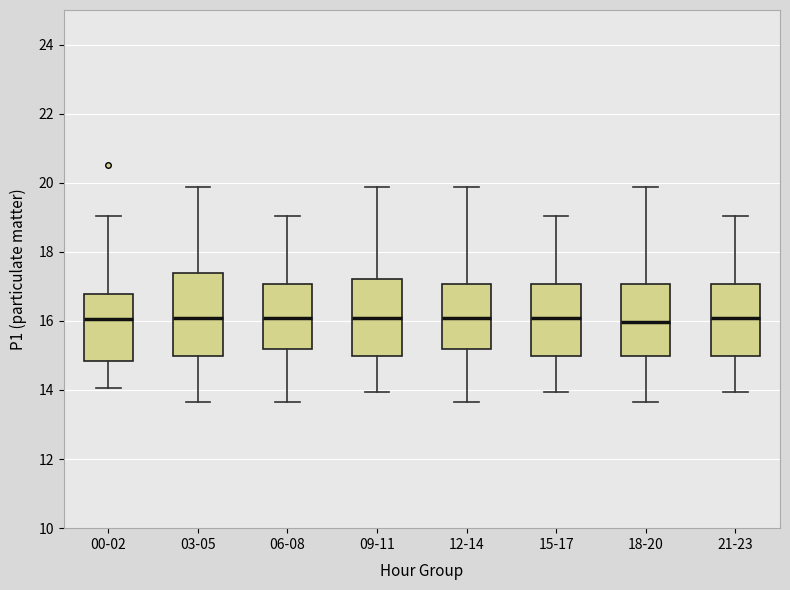

Reading left to right, transcribe this box plot: for each box, give where its median line is, the range the box spans, and where its two whiskers end, as read against the y-axis. The values are not printed on the chart, so give them approximately, as read against the axis.

00-02: median 16.0, box 14.8 to 16.8, whiskers 14.0 to 19.0
03-05: median 16.0, box 15.0 to 17.4, whiskers 13.6 to 19.8
06-08: median 16.0, box 15.2 to 17.0, whiskers 13.6 to 19.0
09-11: median 16.0, box 15.0 to 17.2, whiskers 14.0 to 19.8
12-14: median 16.0, box 15.2 to 17.0, whiskers 13.6 to 19.8
15-17: median 16.0, box 15.0 to 17.0, whiskers 14.0 to 19.0
18-20: median 16.0, box 15.0 to 17.0, whiskers 13.6 to 19.8
21-23: median 16.0, box 15.0 to 17.0, whiskers 14.0 to 19.0